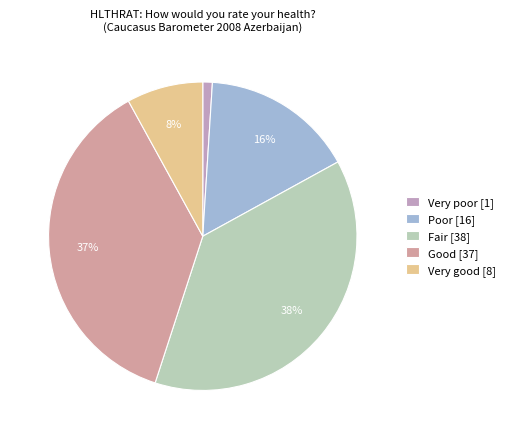

How many segments does this pie chart have?

5